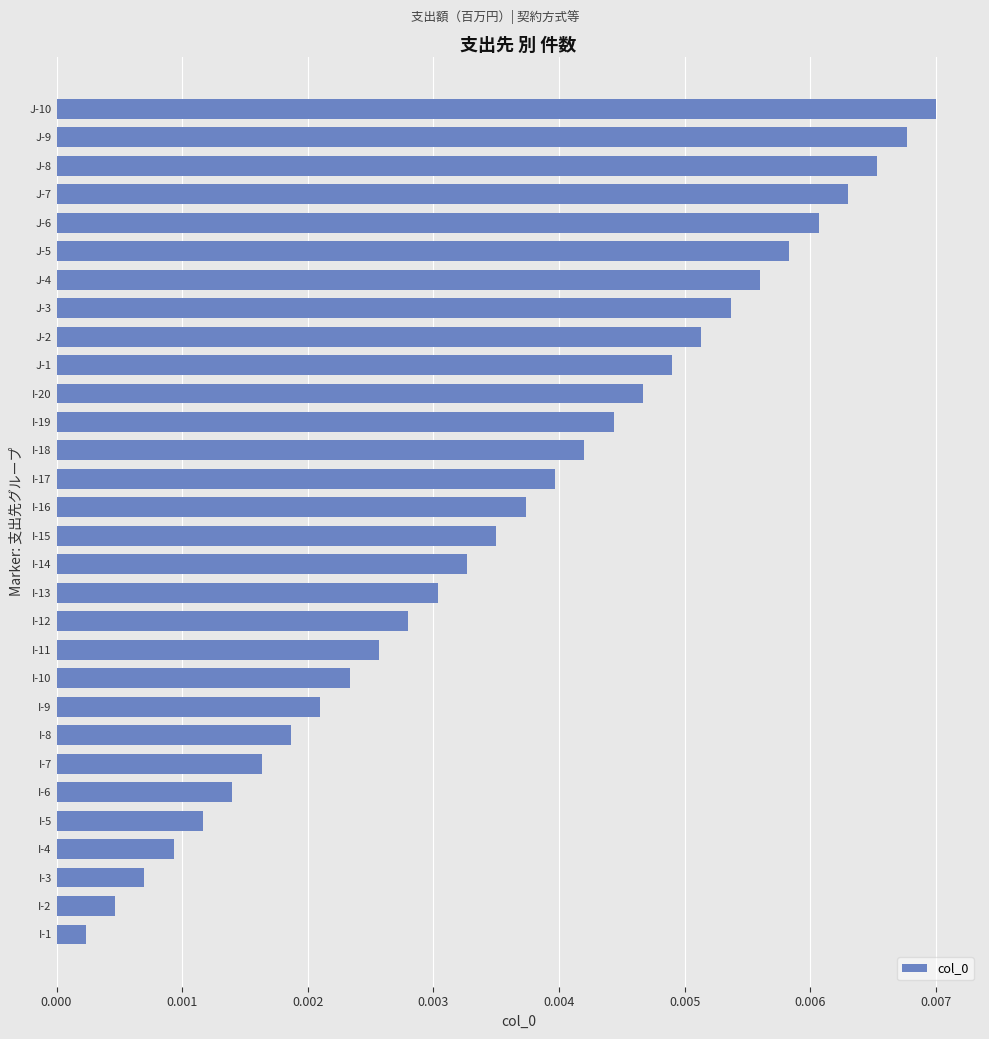

How many bars are there in total?

30